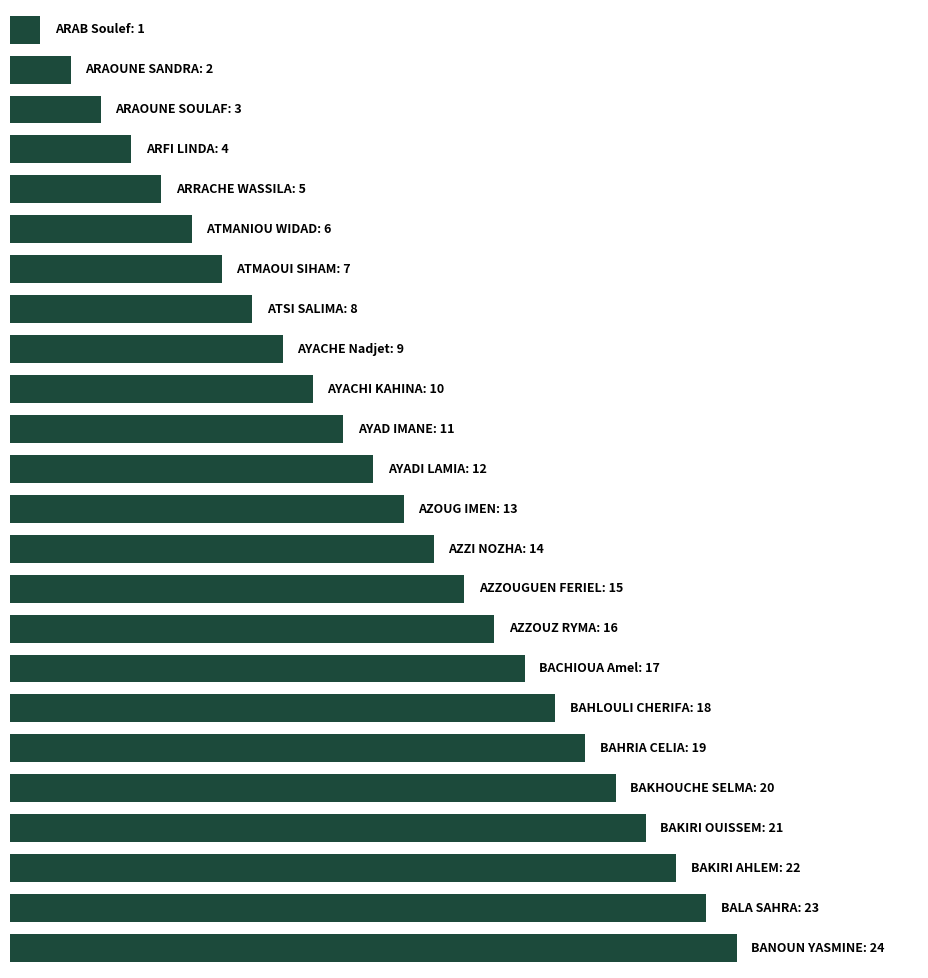

What is the smallest value displayed?

1